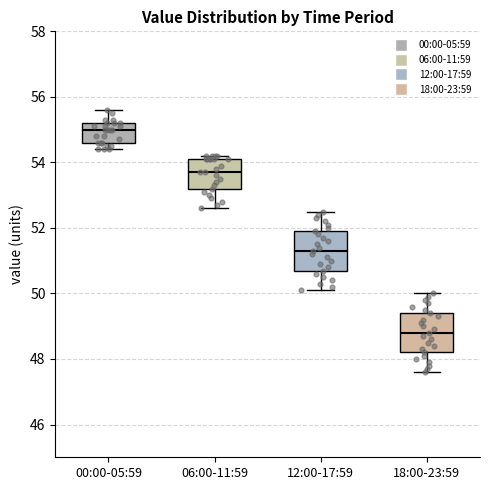

Reading left to right, read every box against the y-axis: the position of its median line, the range the box covers, and the ends of its whiskers. The values are not printed on the chart, so give them approximately, as read against the axis.

00:00-05:59: median 55.0, box 54.6 to 55.2, whiskers 54.4 to 55.6
06:00-11:59: median 53.8, box 53.2 to 54.2, whiskers 52.6 to 54.2 (just above the box's upper edge)
12:00-17:59: median 51.4, box 50.8 to 52.0, whiskers 50.2 to 52.6
18:00-23:59: median 48.8, box 48.2 to 49.4, whiskers 47.6 to 50.0